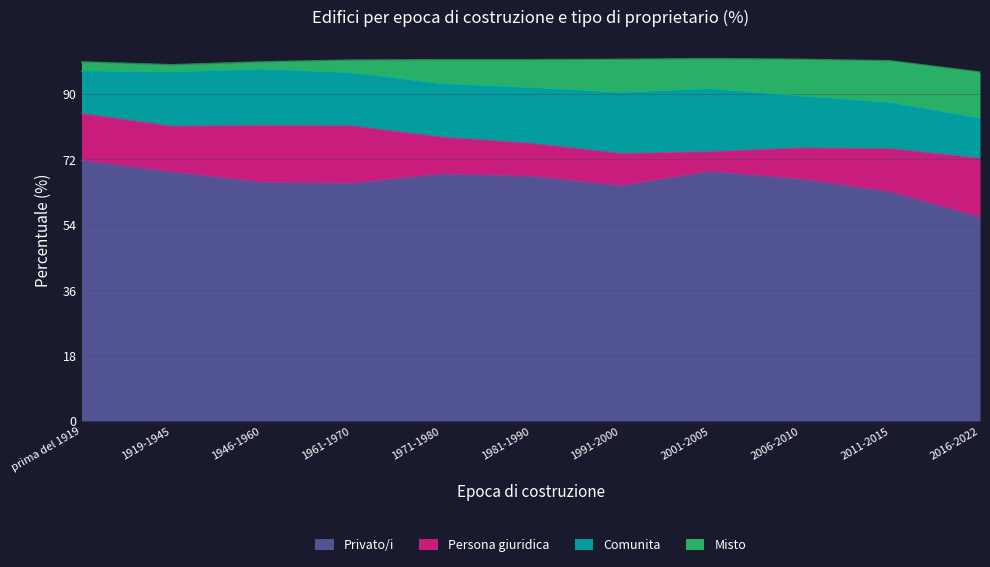

Rank the series at 1961-1970 from highest to lowest value.

Privato/i, Persona giuridica, Comunita, Misto